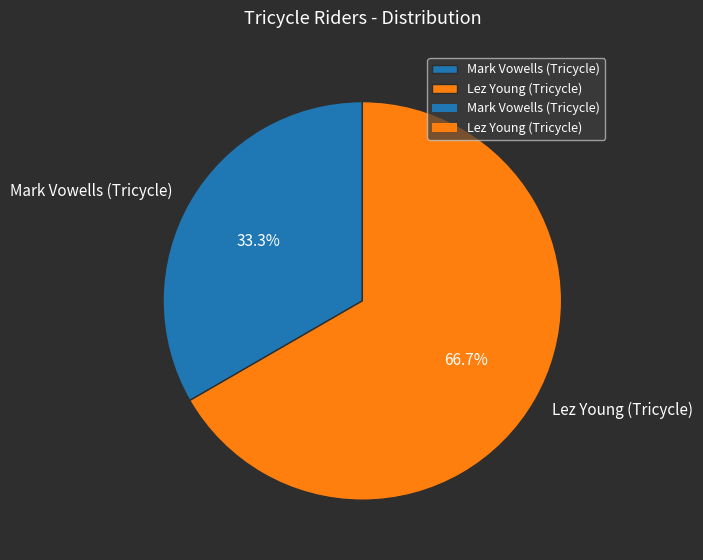

To the nearest percent, what is the average slice percentage?

50%